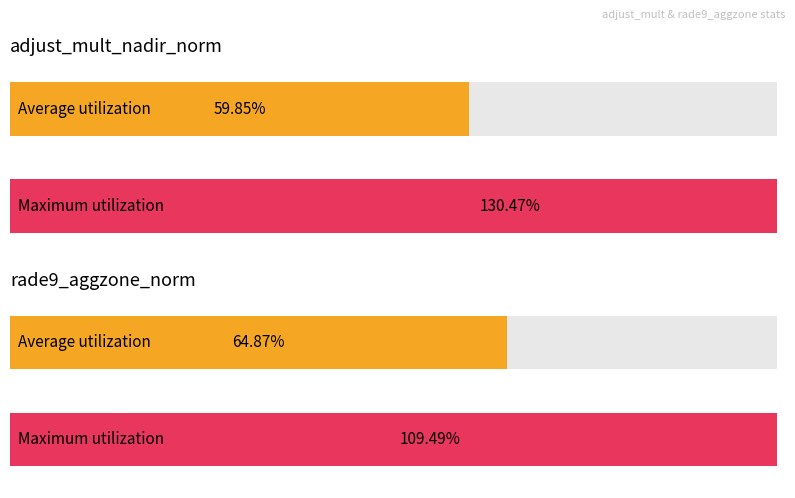

What are all the series names shown in the legend?

Average utilization, Maximum utilization